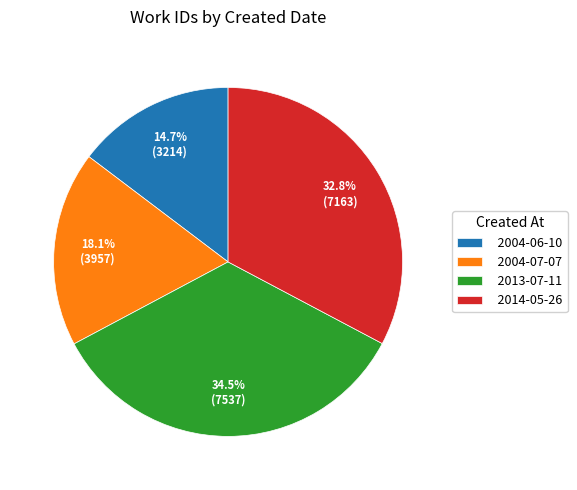

Which slice is the smallest?

2004-06-10